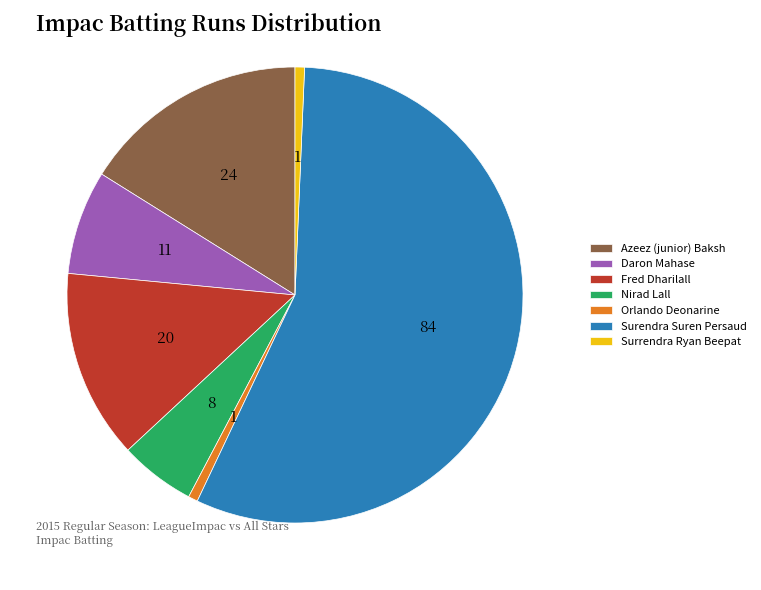

True or false: Nirad Lall accounts for 13% of the total.

False